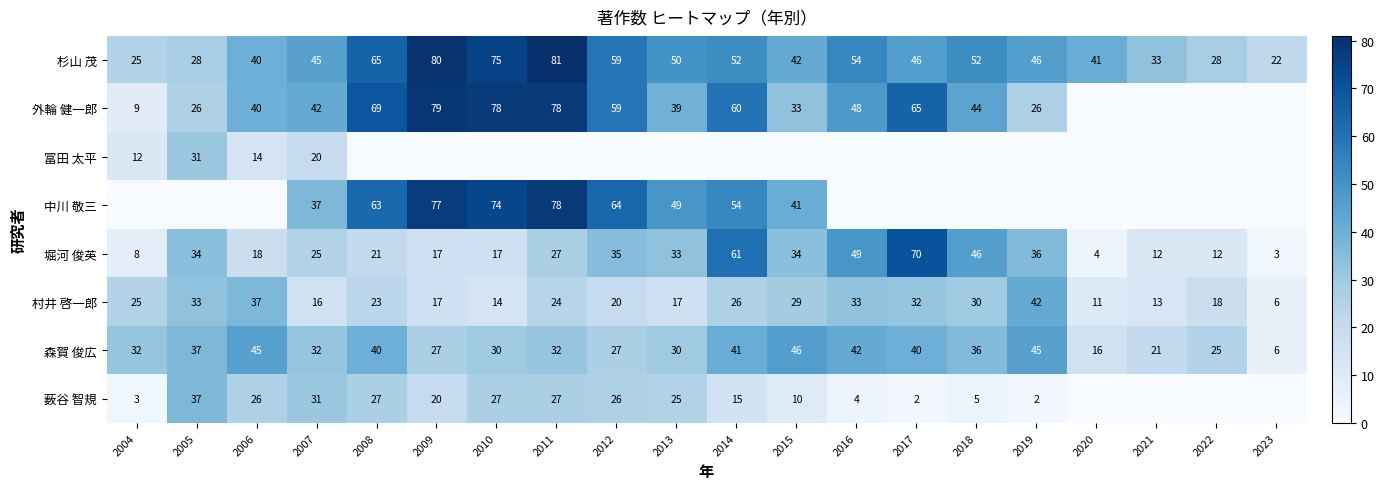

Where is 杉山 茂 nearest to the value 51?

2013